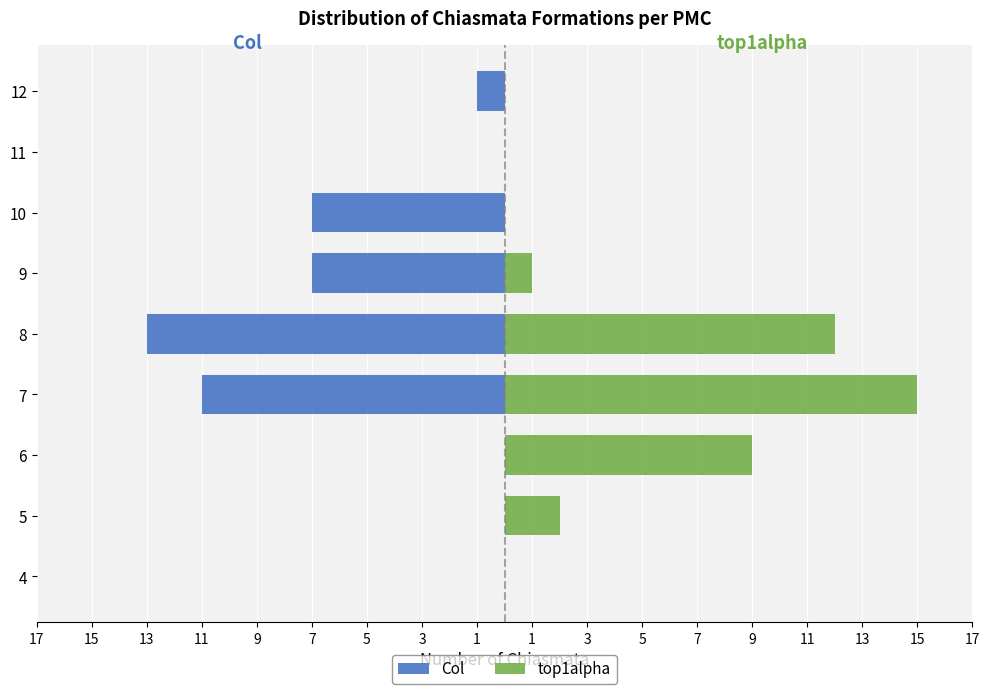

List the series in order of their overall mean, lowest first.

Col, top1alpha